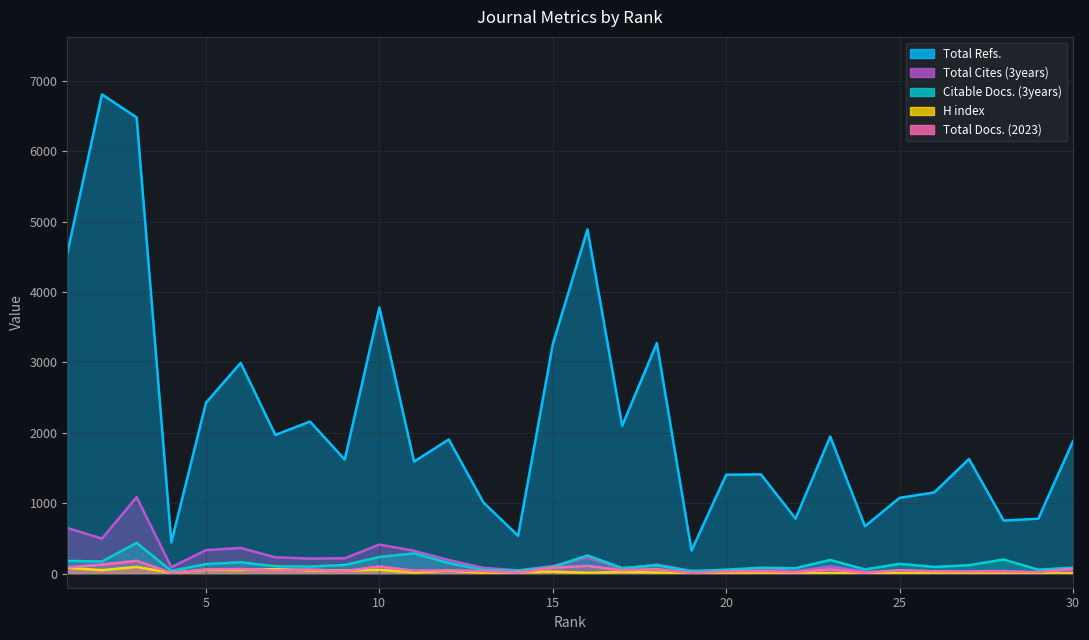

True or false: Citable Docs. (3years) and Total Refs. intersect in this chart.

False